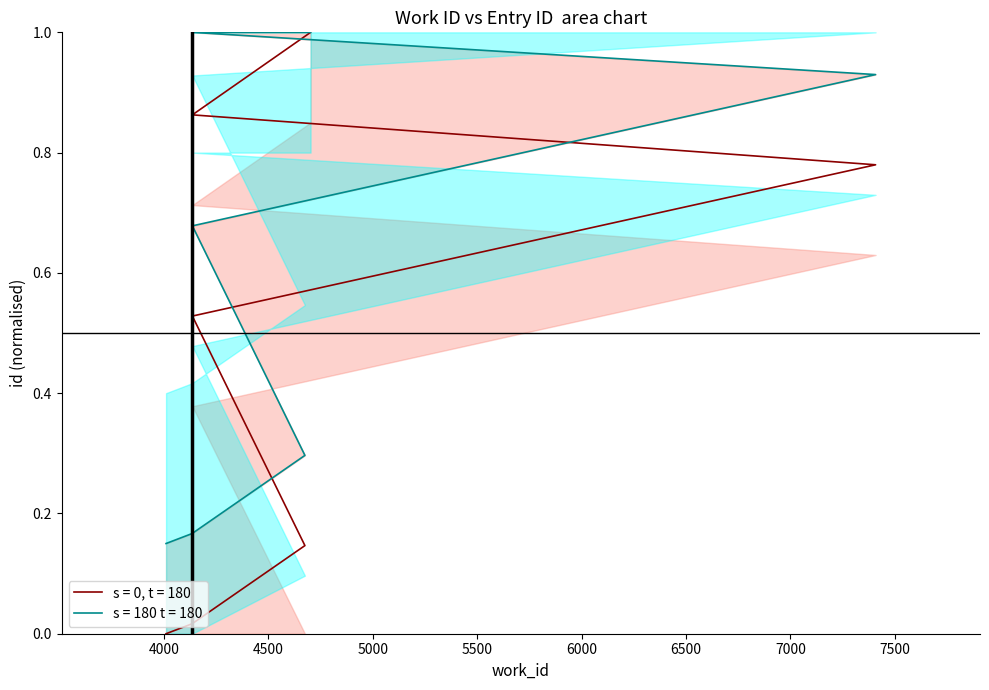

Which category has the lowest value across all series?

4010